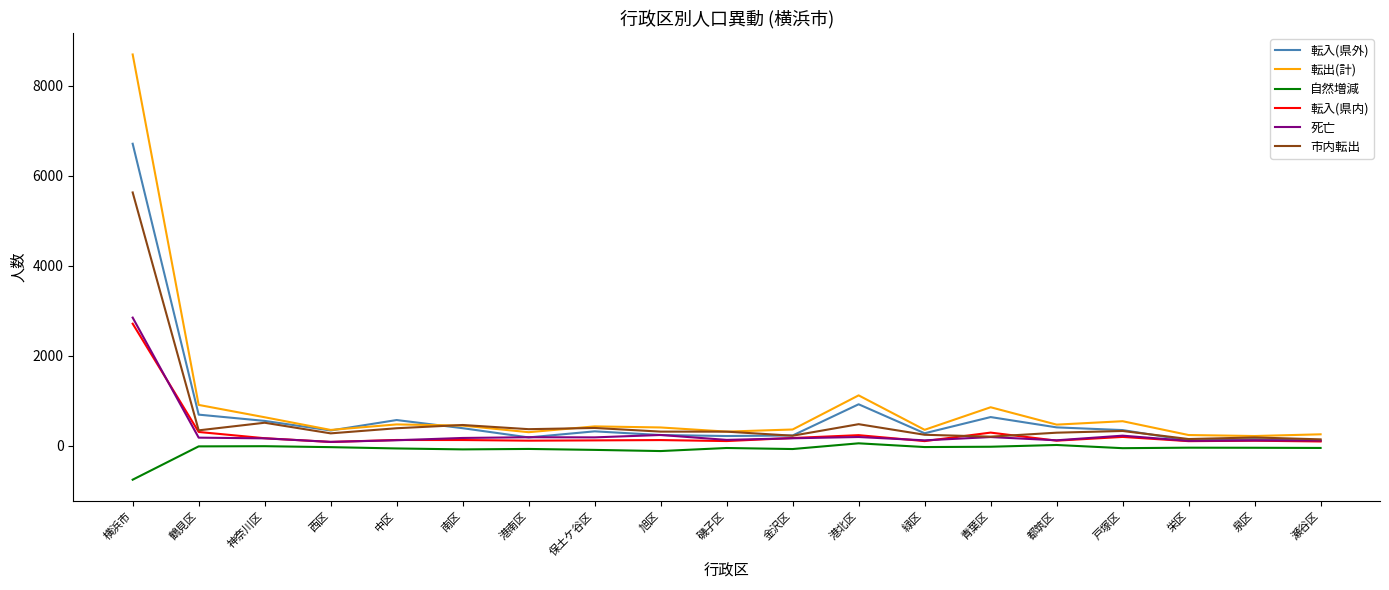

At which category does 転出(計) reach its first local valley?

西区